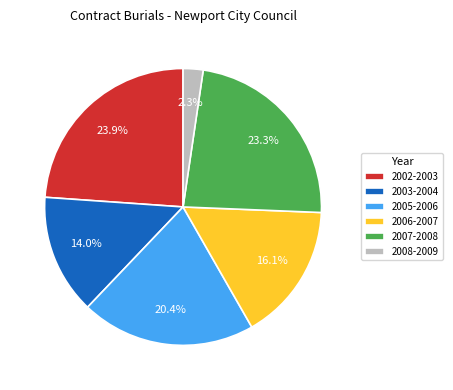

Which has a higher value, 2006-2007 or 2007-2008?

2007-2008